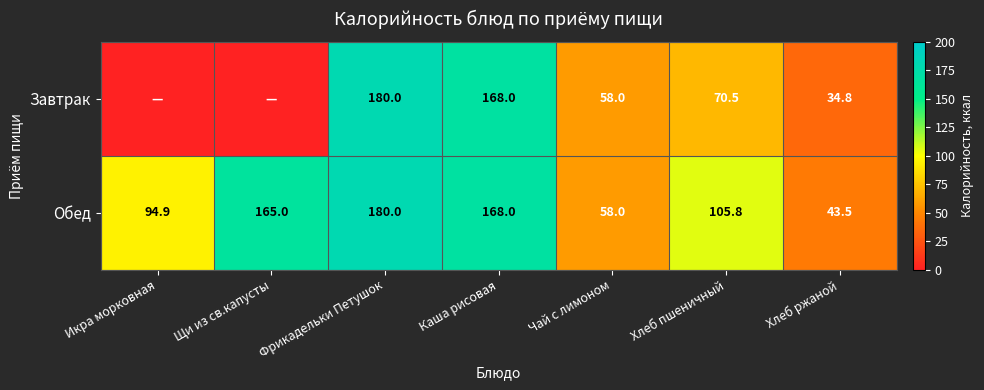

What is the total value across all series at Хлеб пшеничный?

176.3